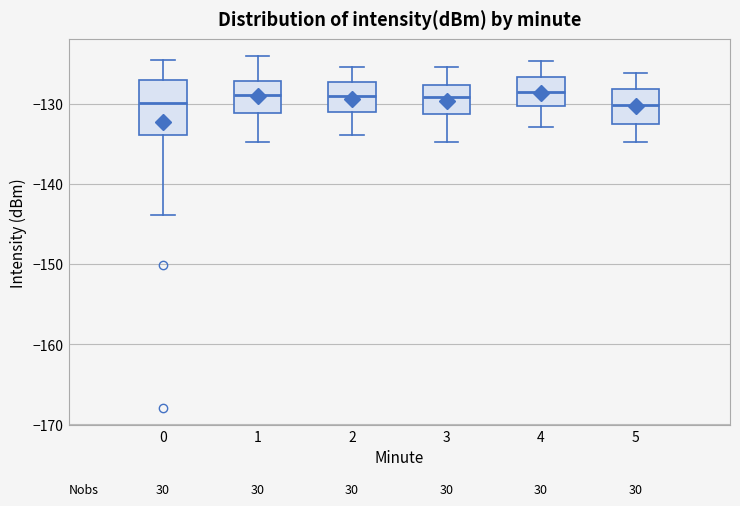

Reading left to right, read every box against the y-axis: the position of its median line, the range the box covers, and the ends of its whiskers. The values are not printed on the chart, so give them approximately, as read against the axis.

0: median -130, box -134 to -127, whiskers -144 to -125
1: median -129, box -131 to -127, whiskers -135 to -124
2: median -129, box -131 to -127, whiskers -134 to -125
3: median -129, box -131 to -128, whiskers -135 to -125
4: median -129, box -130 to -127, whiskers -133 to -125
5: median -130, box -133 to -128, whiskers -135 to -126